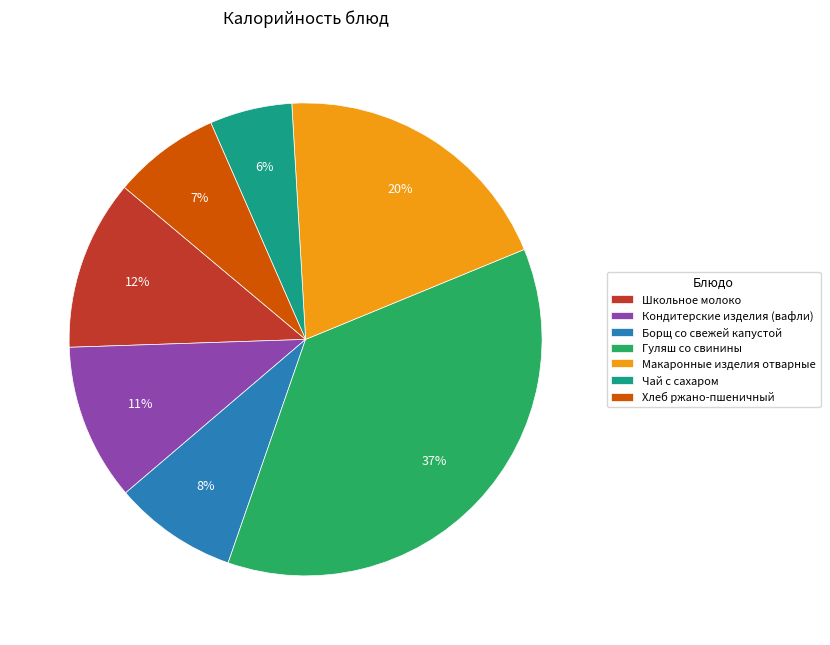

Which slice is the smallest?

Чай с сахаром